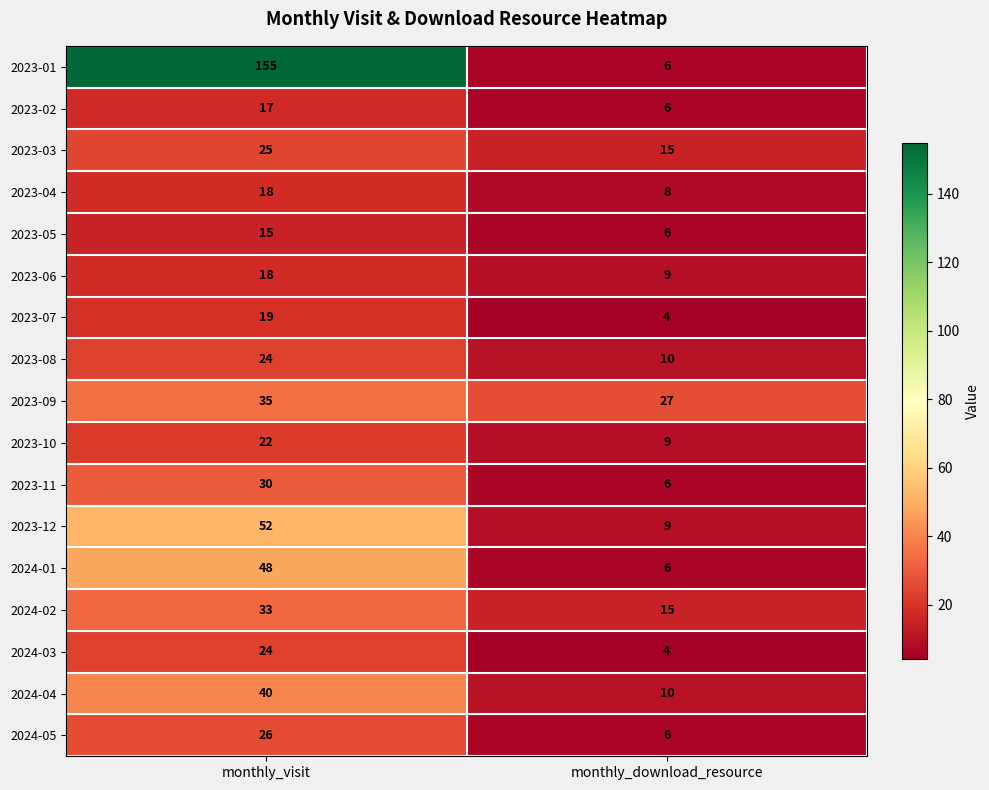

Between monthly_visit and monthly_download_resource, which series saw the biggest shift?

2023-01